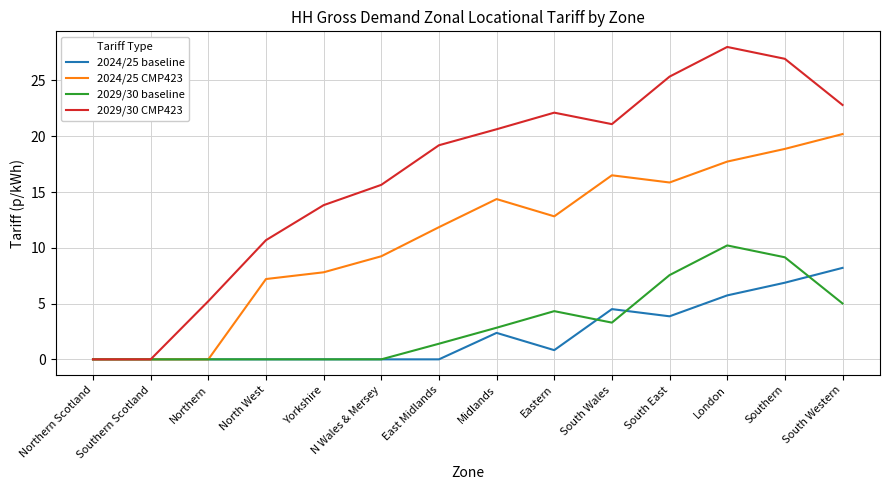

At London, list the series in order from smallest to largest.

2024/25 baseline, 2029/30 baseline, 2024/25 CMP423, 2029/30 CMP423